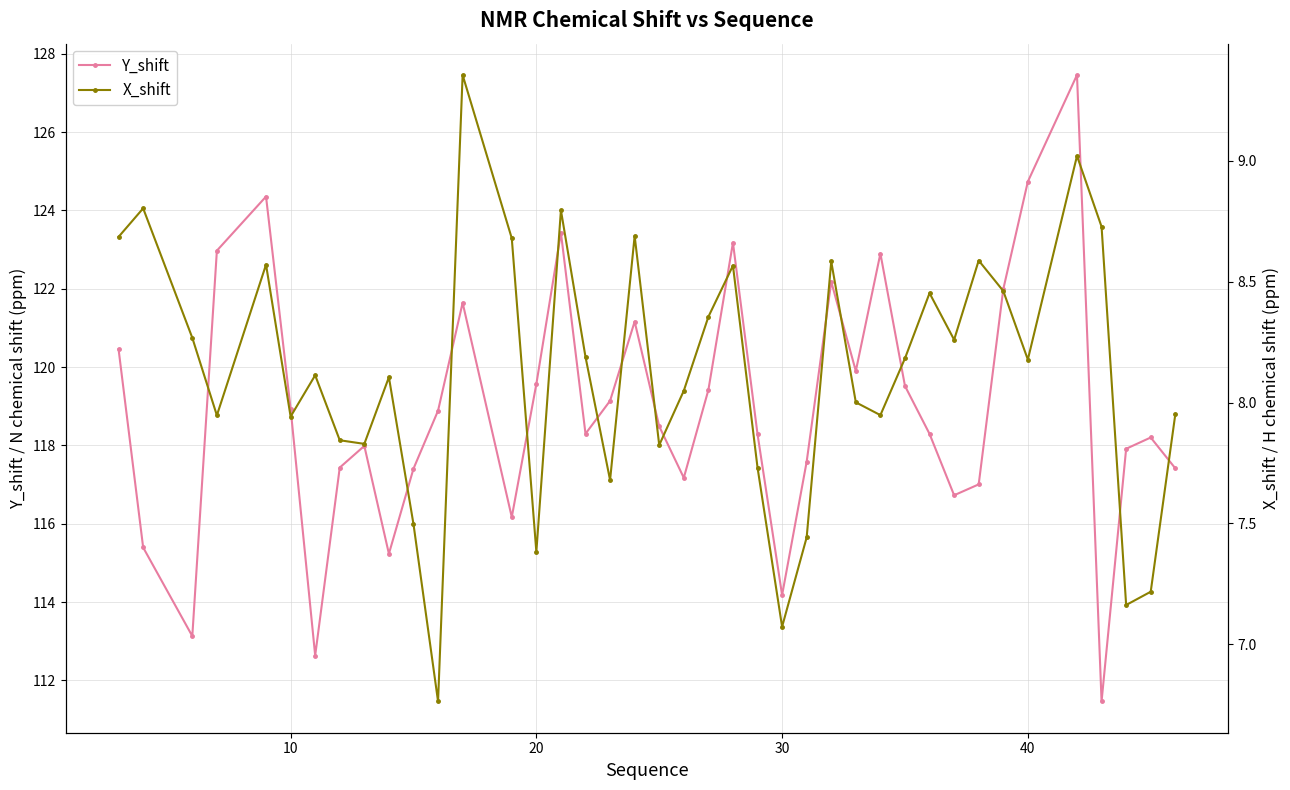

What is the minimum value for X_shift?

6.8